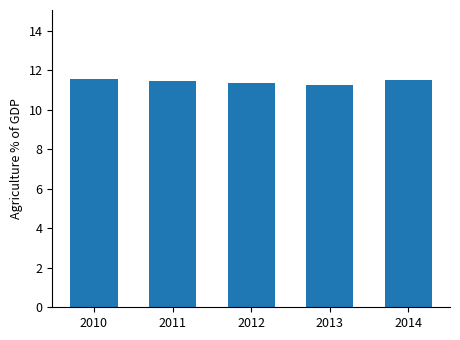

True or false: the data shows 11.5 at 2014.

True